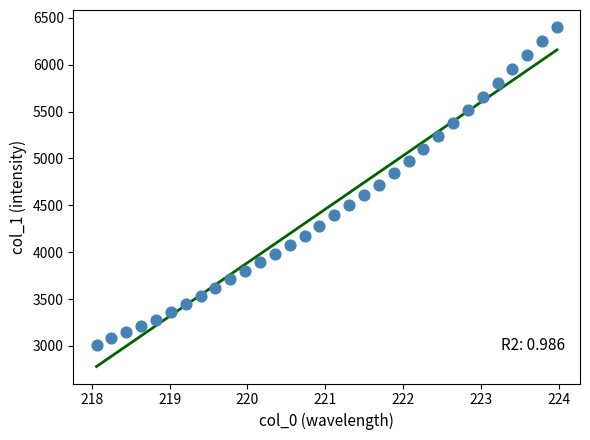

What is the range of X values (max minus min)?

5.9